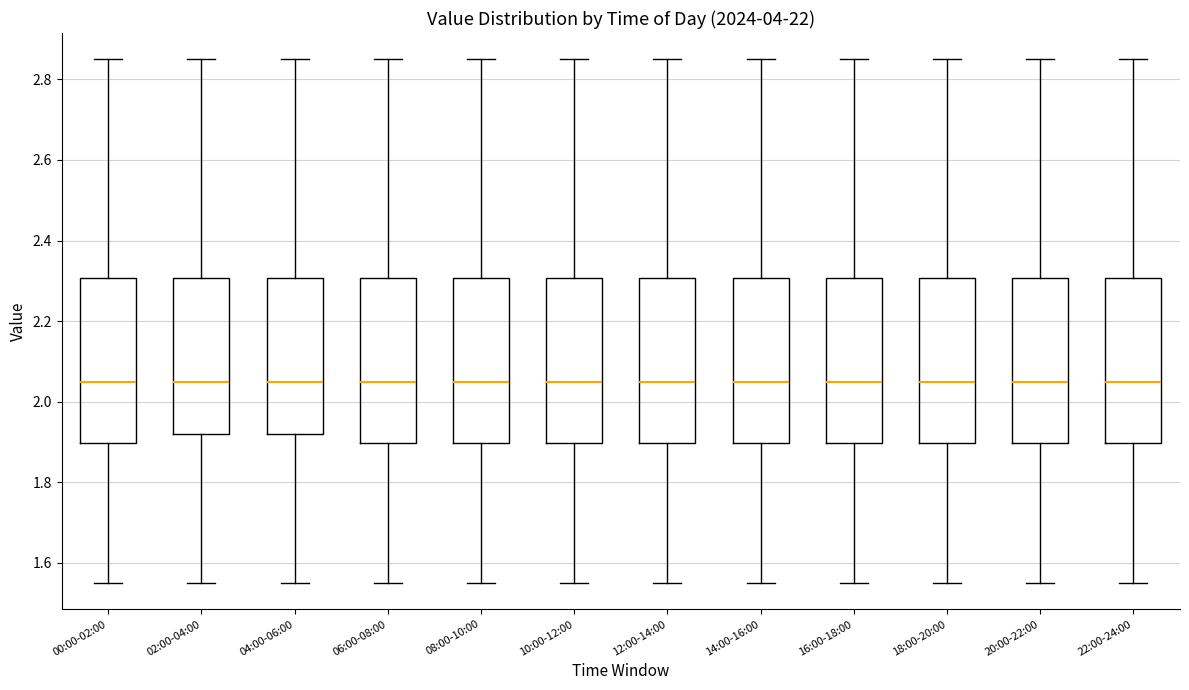

Where does the median line of the box for 04:00-06:00 sit on the y-axis? The values are not printed on the chart, so give them approximately, as read against the axis.

2.06